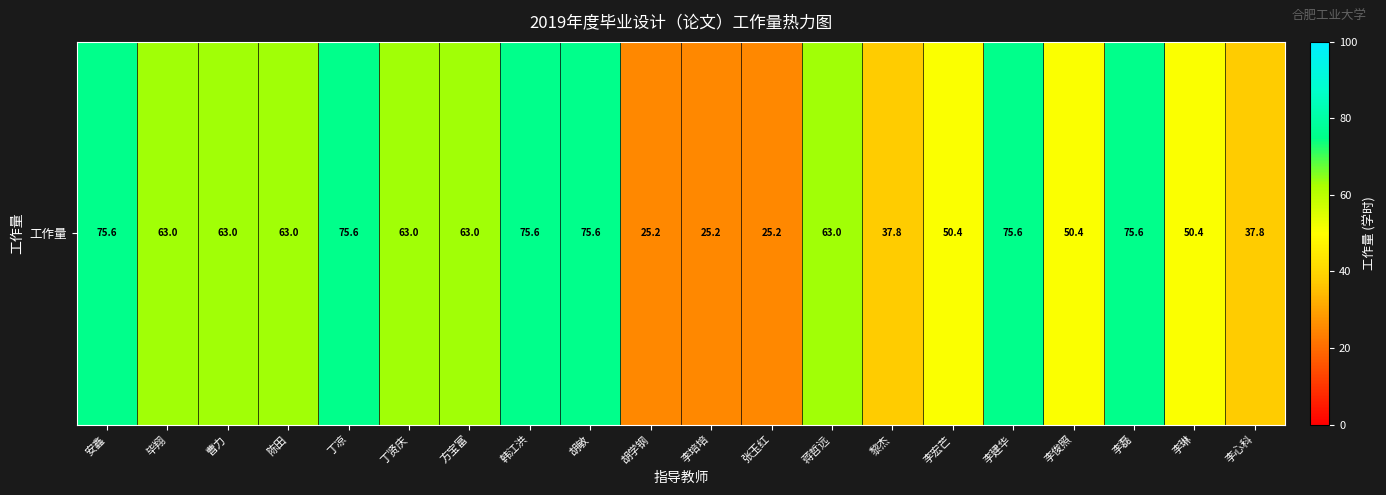

Reading left to right, what are all the values shown in this chart?

75.6	63.0	63.0	63.0	75.6	63.0	63.0	75.6	75.6	25.2	25.2	25.2	63.0	37.8	50.4	75.6	50.4	75.6	50.4	37.8